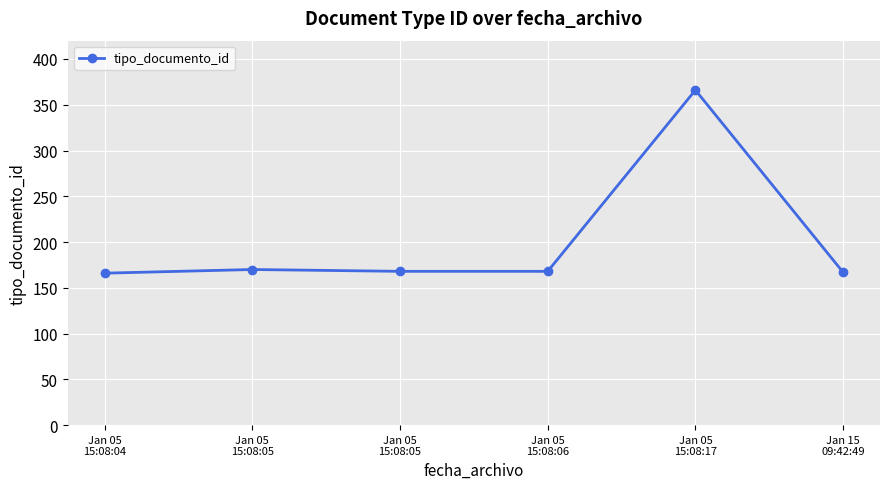

True or false: the data has more than 0 interior local peaks.

True